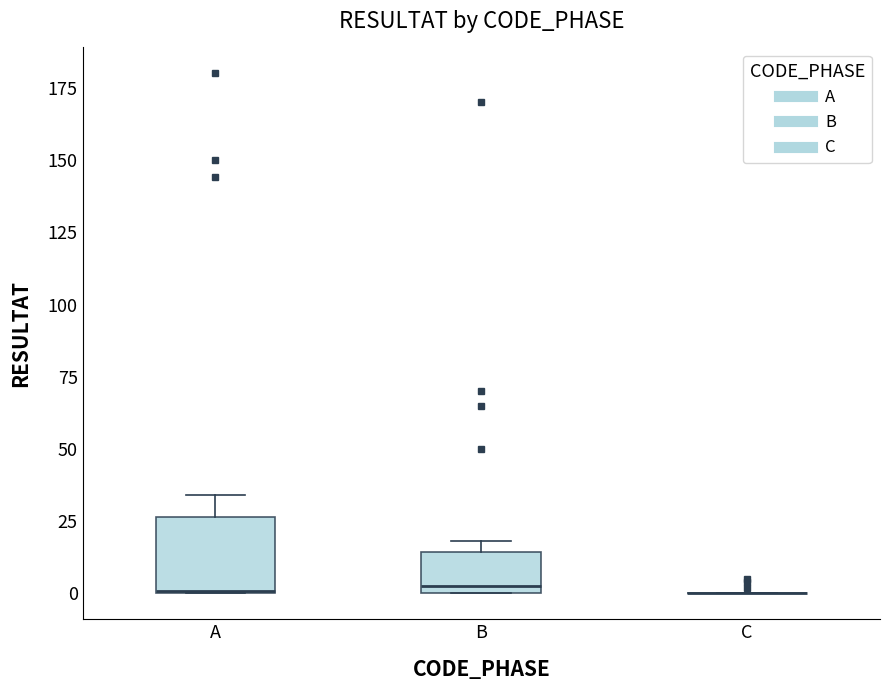

Which box is the tallest, from its lower edge to its upper edge?

A